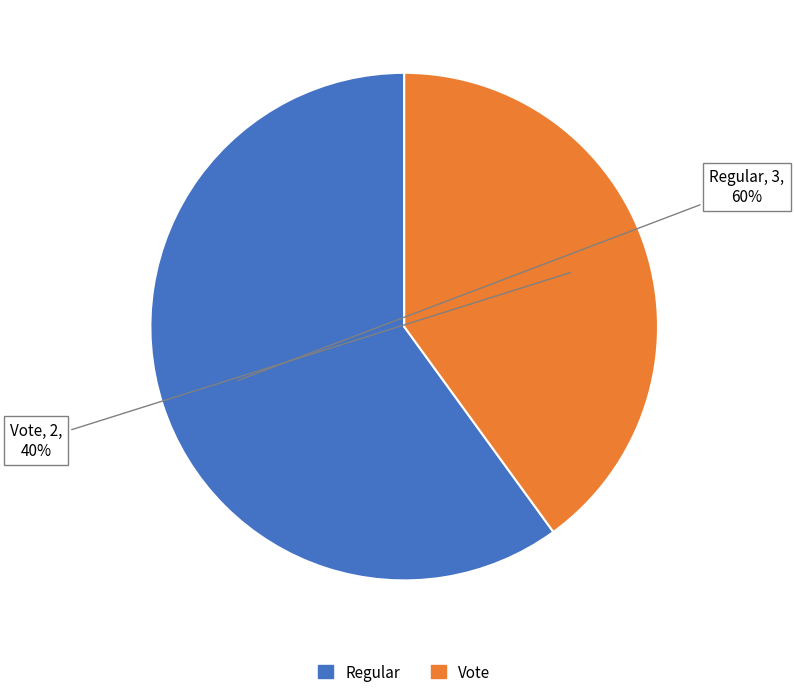

How many segments does this pie chart have?

2